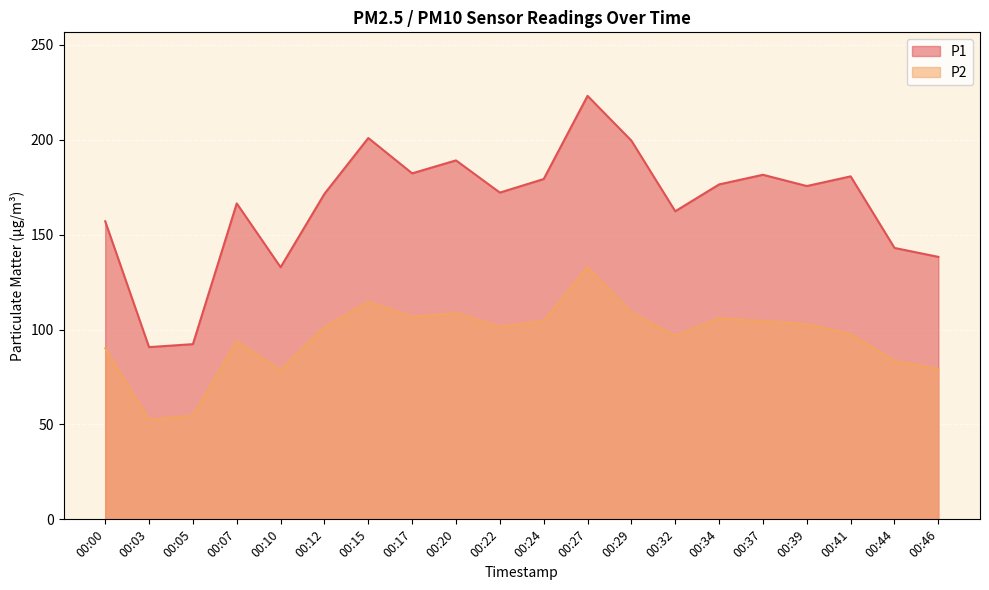

How many lines are shown in the chart?

2